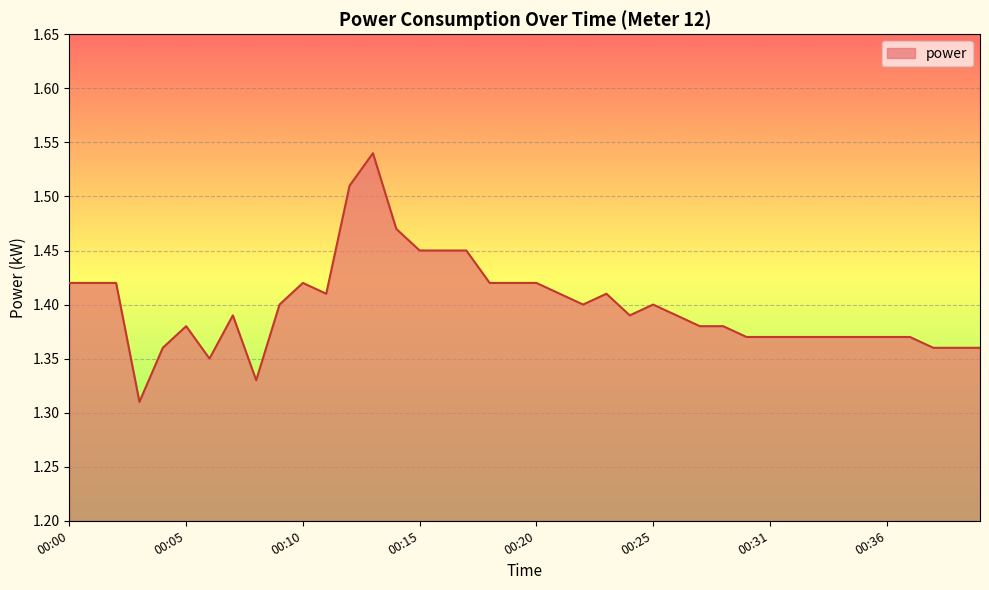

How many distinct data groups are displayed?

1